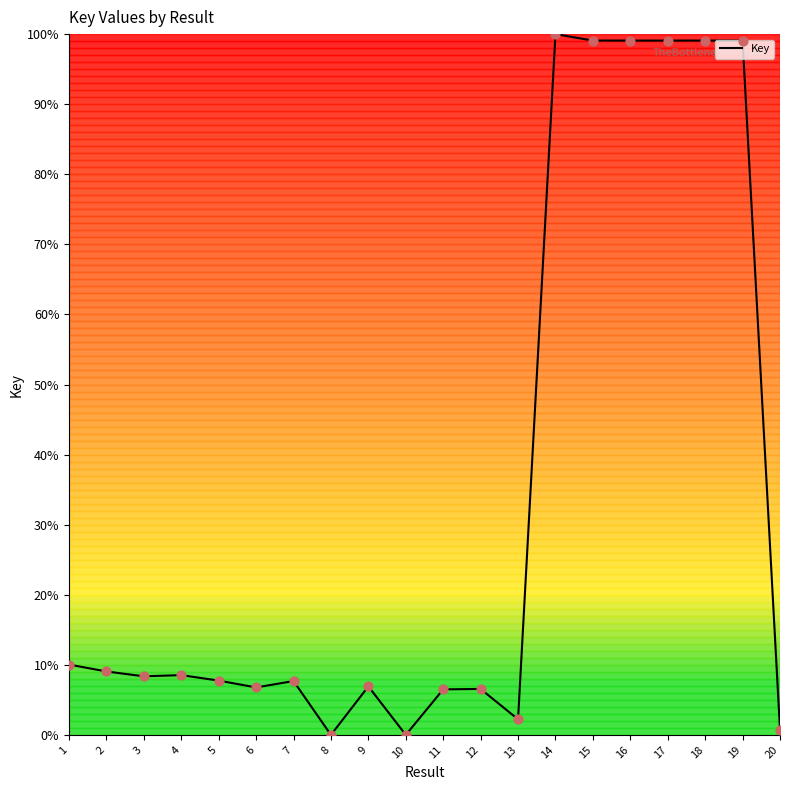

Between 12 and 8, which is larger?

12